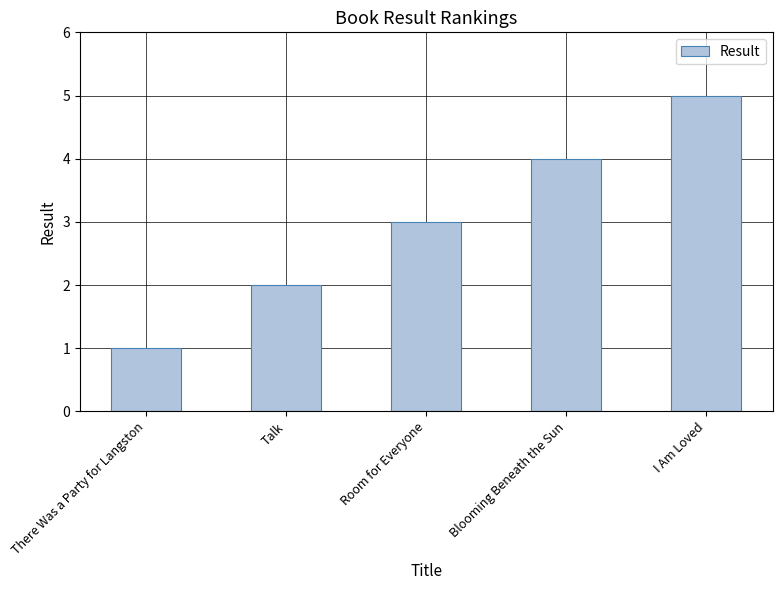

What is the approximate value at Blooming Beneath the Sun?

4